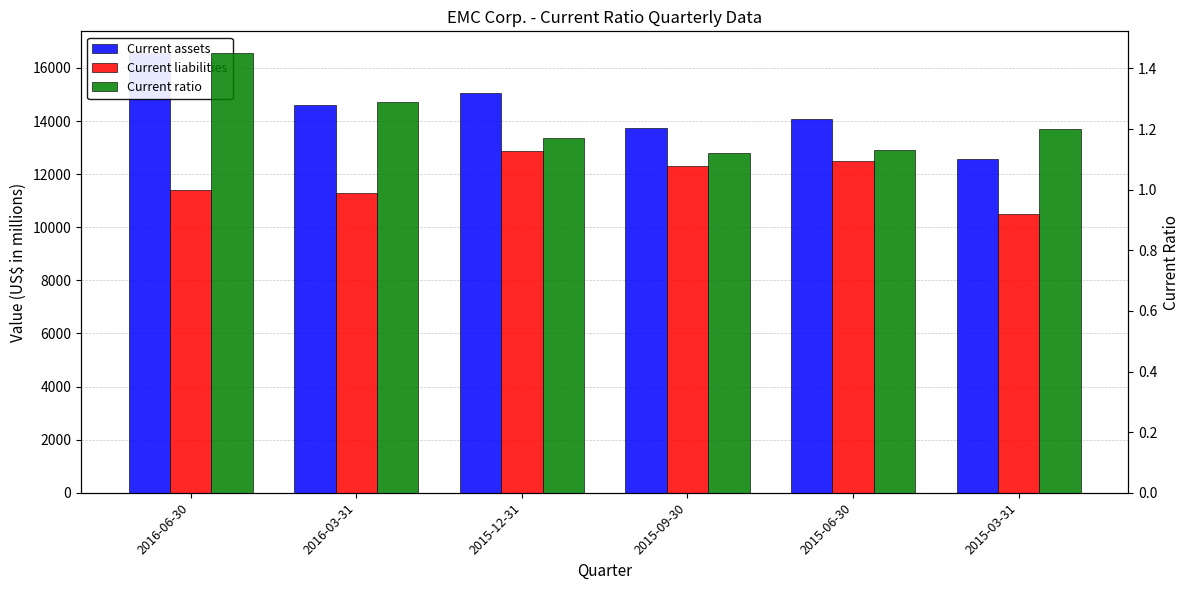

Read the Current liabilities value at 2016-06-30.

11403.0